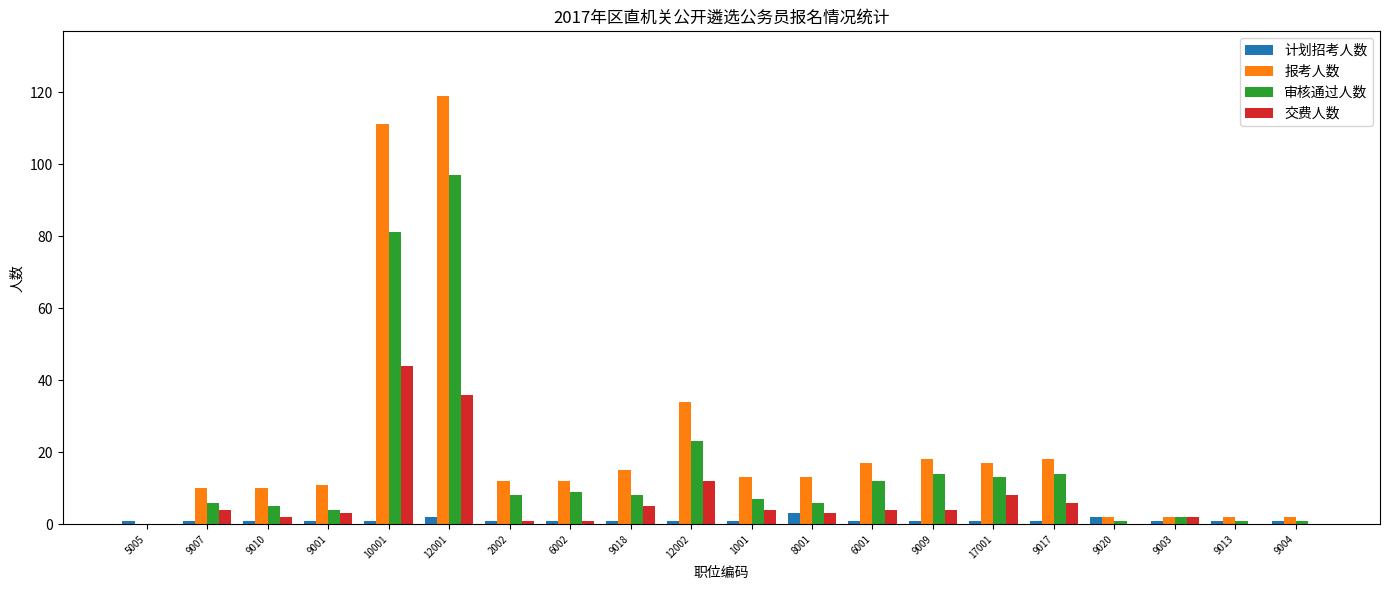

Is it true that 计划招考人数 equals 1 at 6001?

True